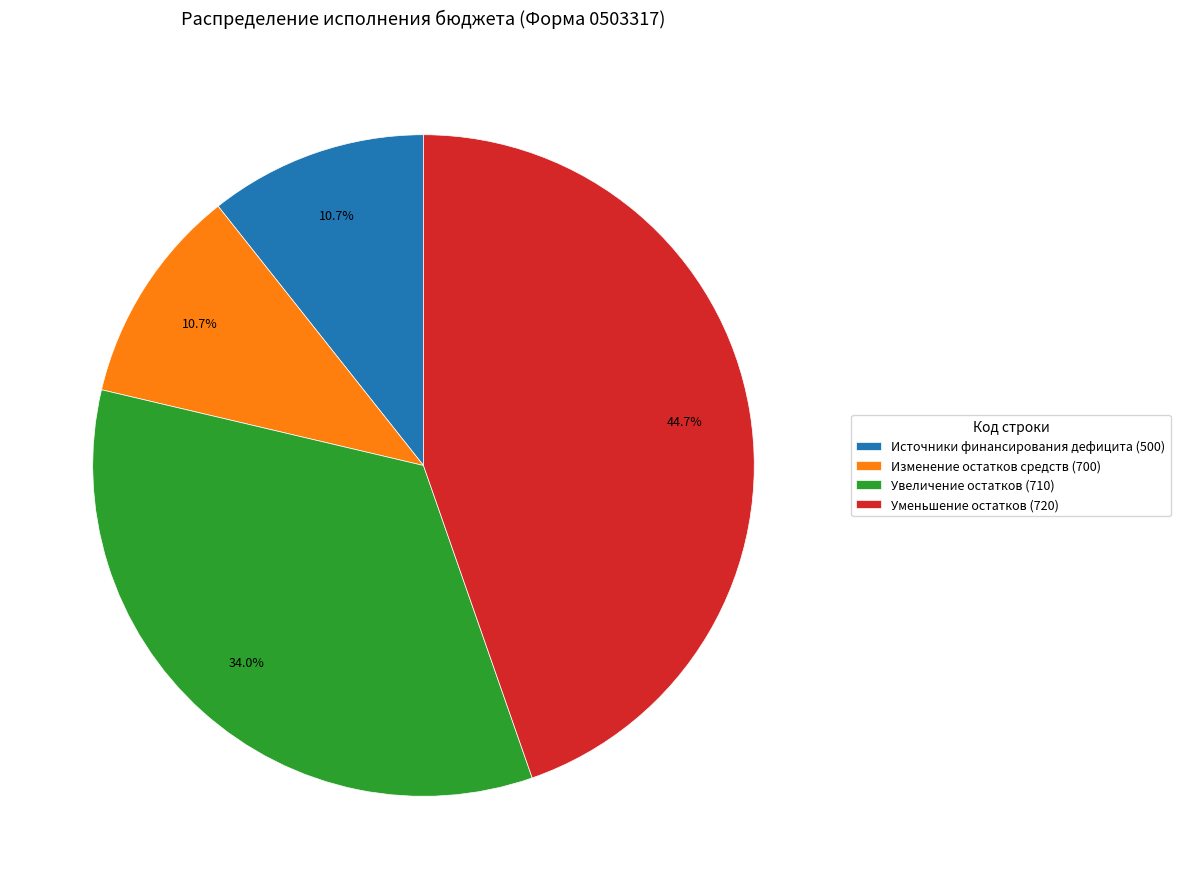

How many slices are in this pie chart?

4